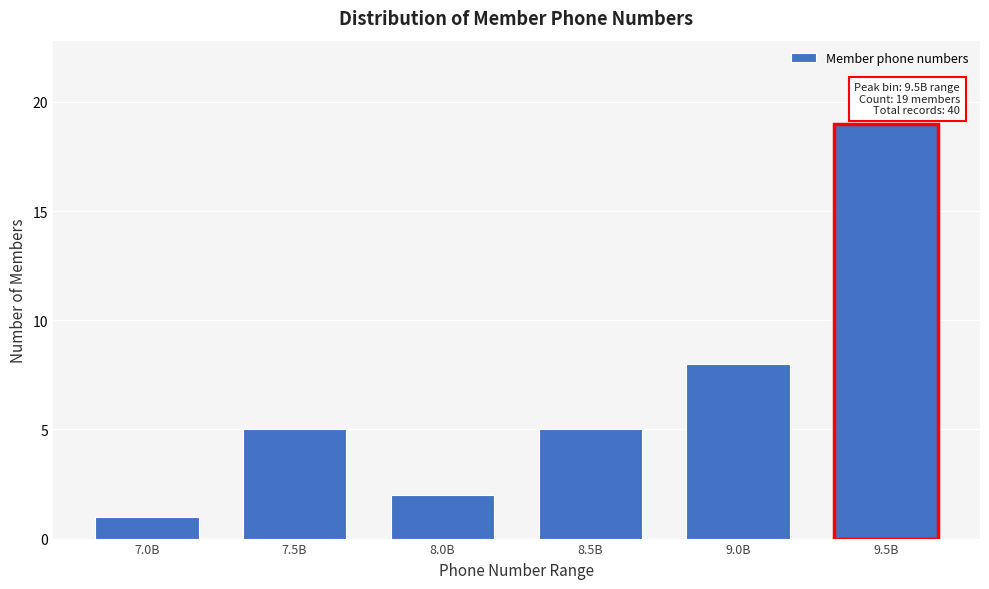

Reading left to right, transcribe all the data shown in this chart.

7.0B=1	7.5B=5	8.0B=2	8.5B=5	9.0B=8	9.5B=19